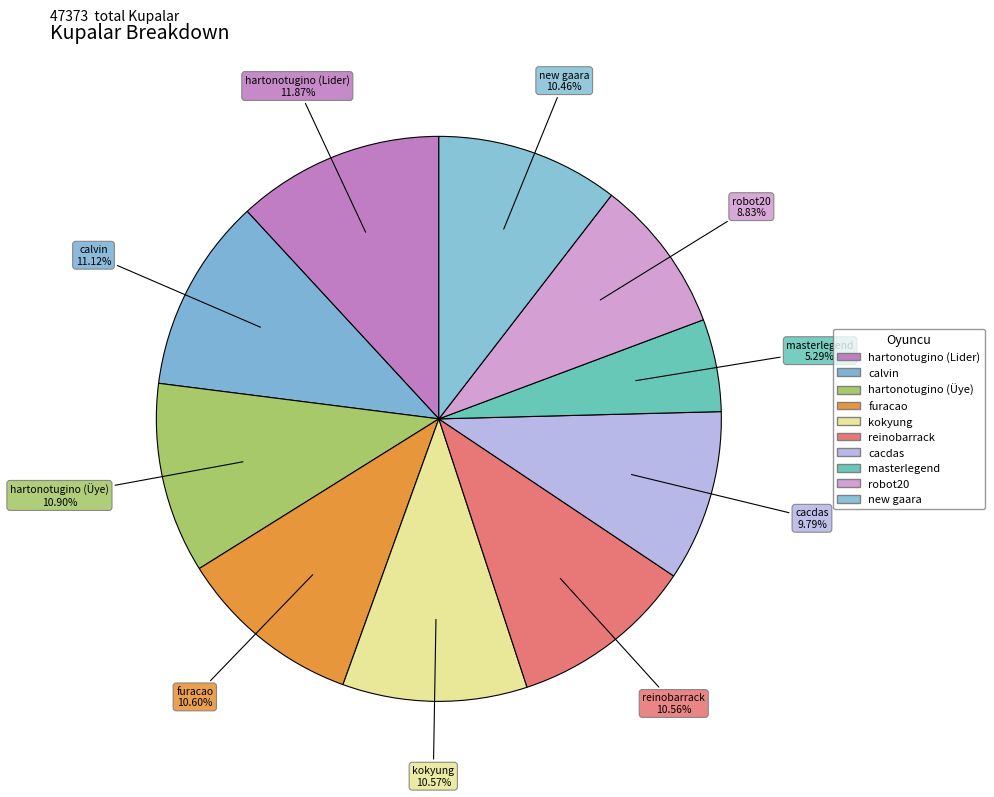

What is the largest slice in the pie chart?

hartonotugino (Lider)